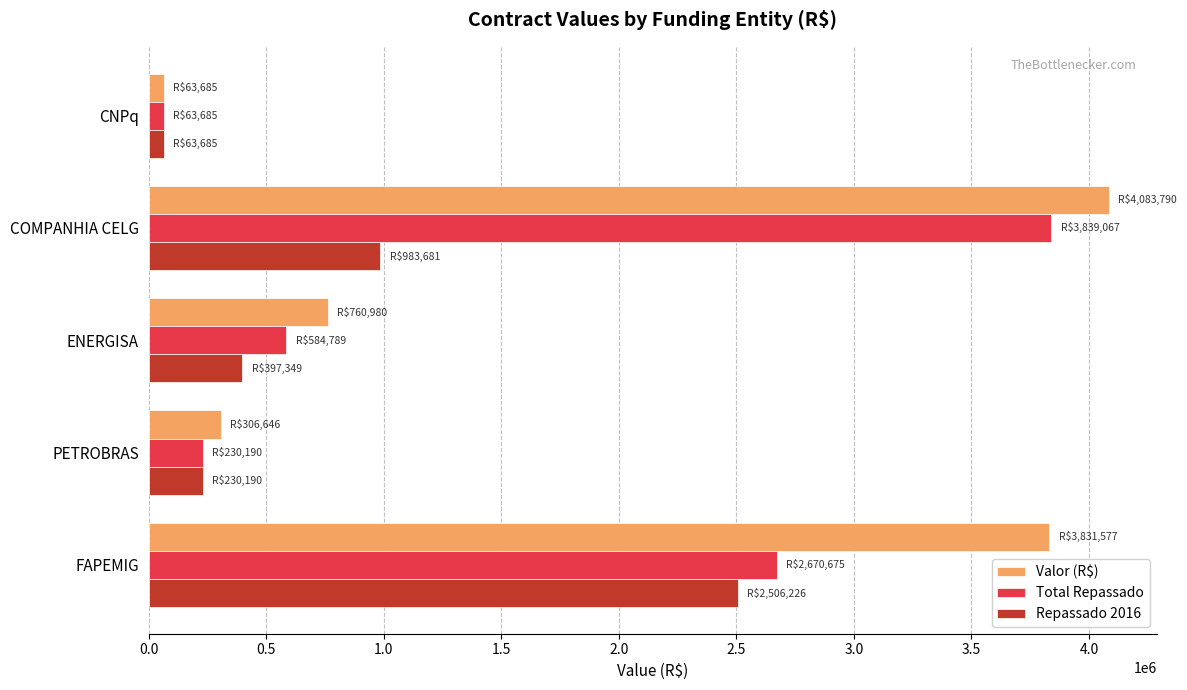

Where is Valor (R$) nearest to the value 2073737?

ENERGISA